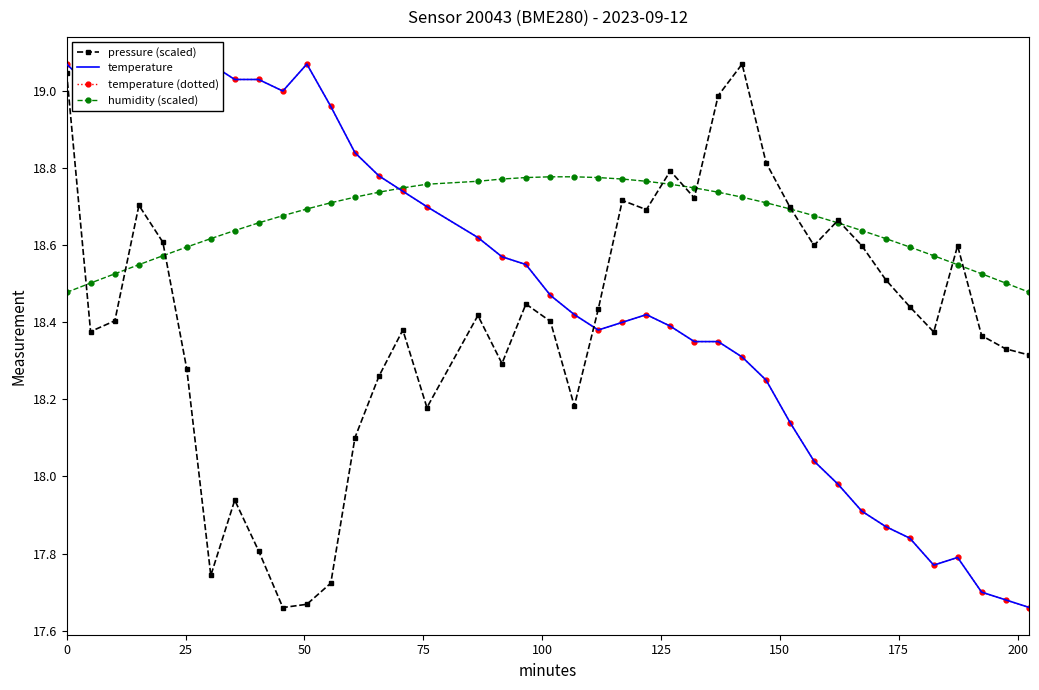

How many interior local valleys does the temperature series have?

4